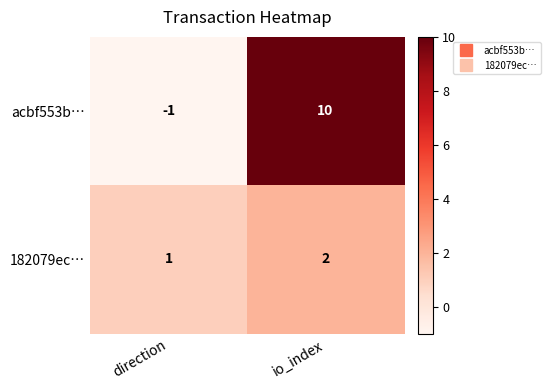

At which category does the chart reach its peak across all series?

io_index